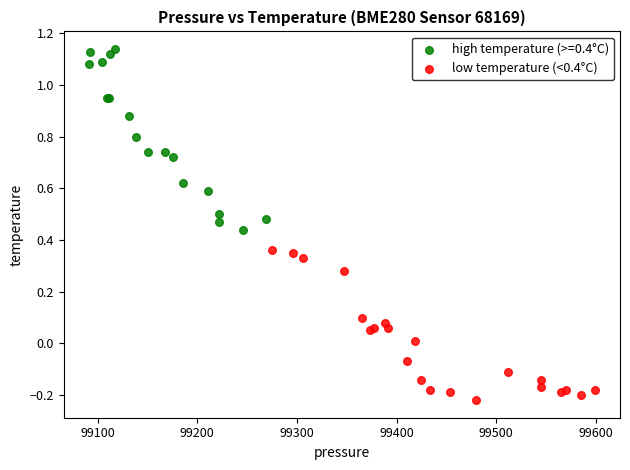

Which series contains the highest Y value?

high temperature (>=0.4°C)